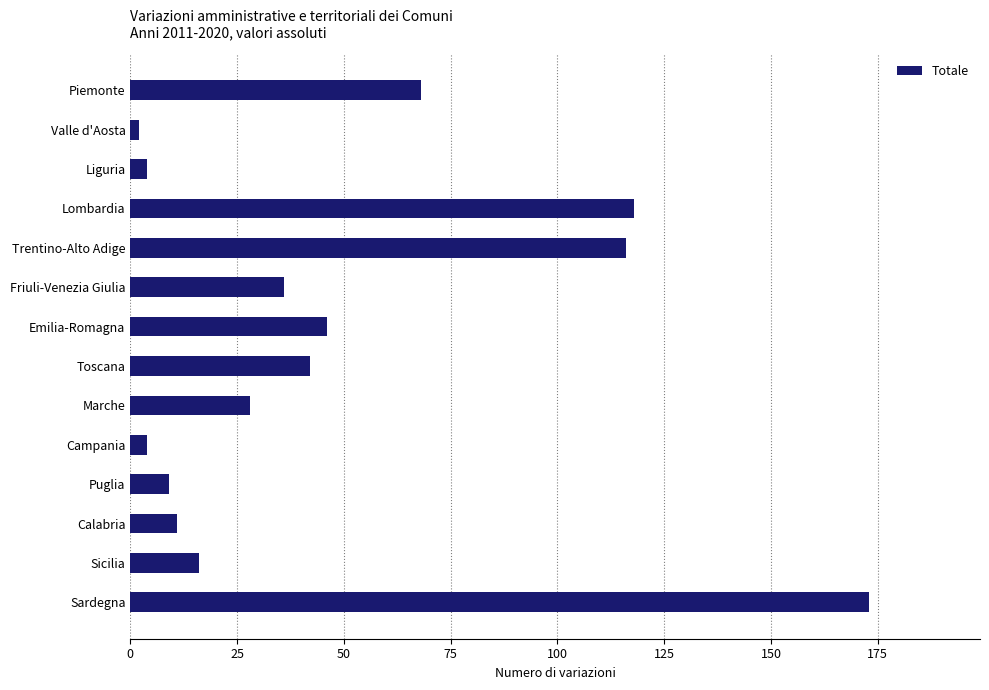

What is the difference between the maximum and second lowest values?

169